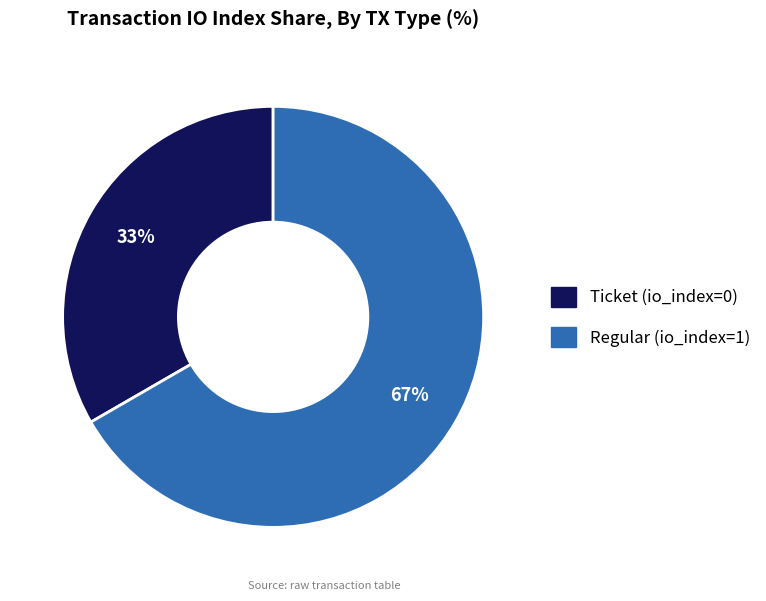

Count the number of slices in the pie.

2